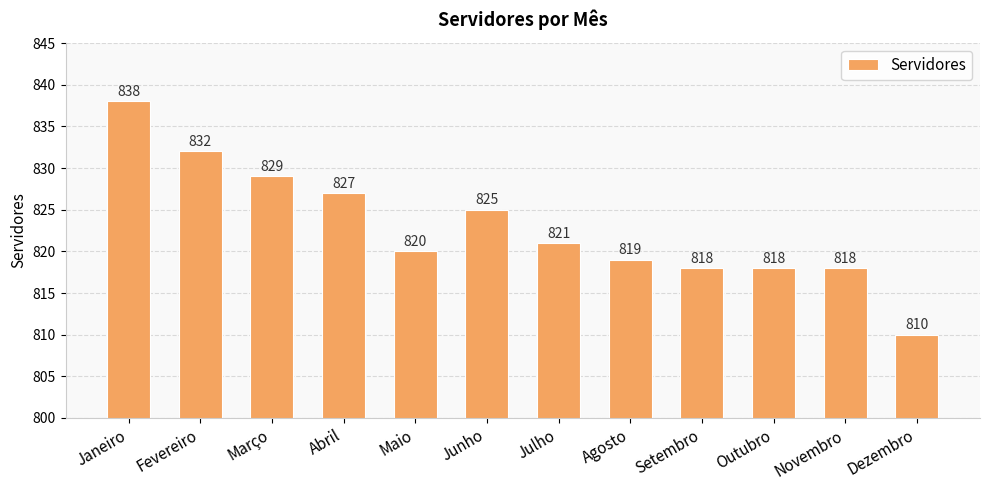

What is the average value?

823